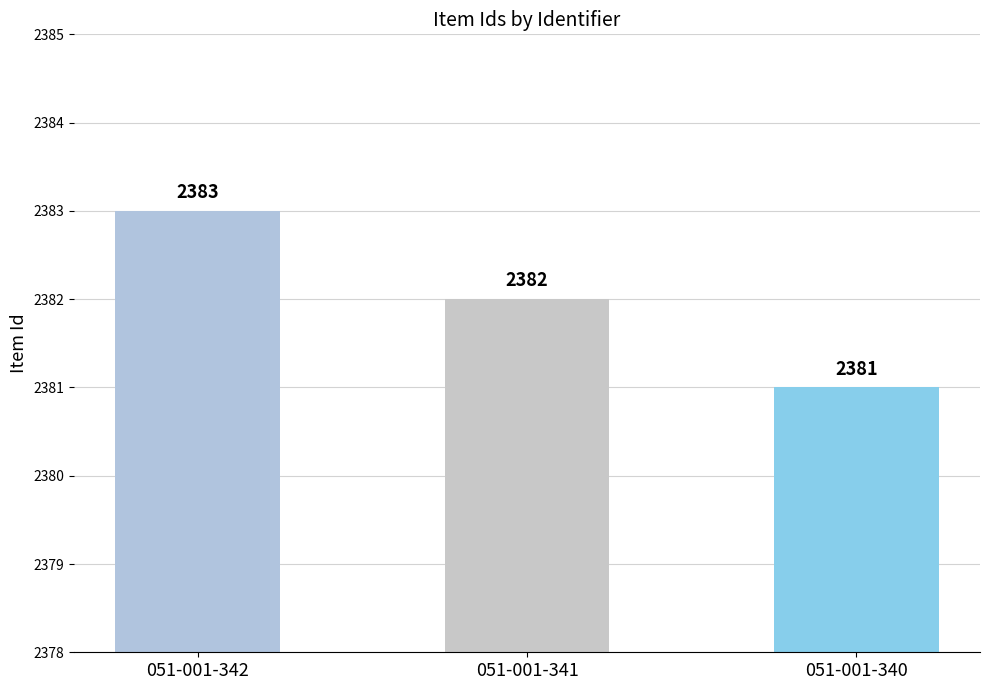

Between 051-001-341 and 051-001-342, which is larger?

051-001-342